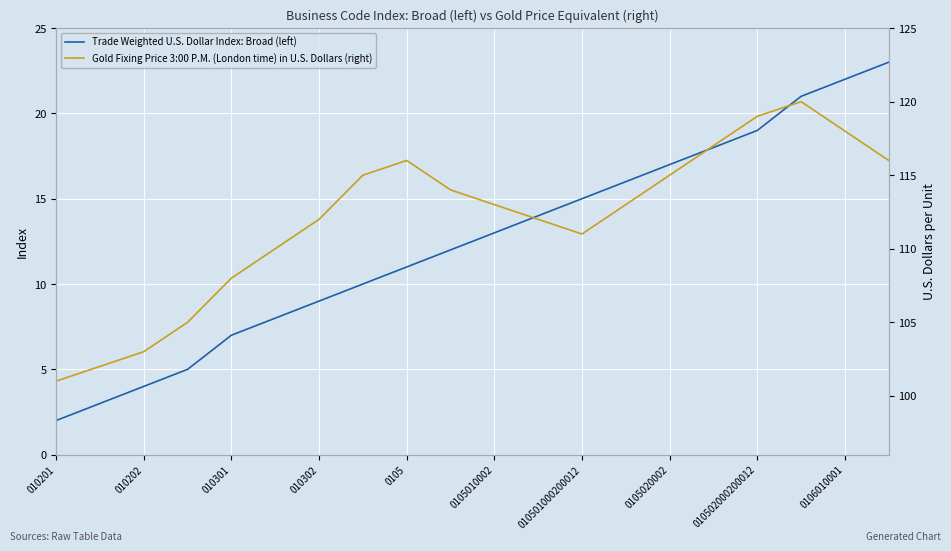

True or false: Trade Weighted U.S. Dollar Index: Broad (left) and Gold Fixing Price 3:00 P.M. (London time) in U.S. Dollars (right) cross at least once.

False